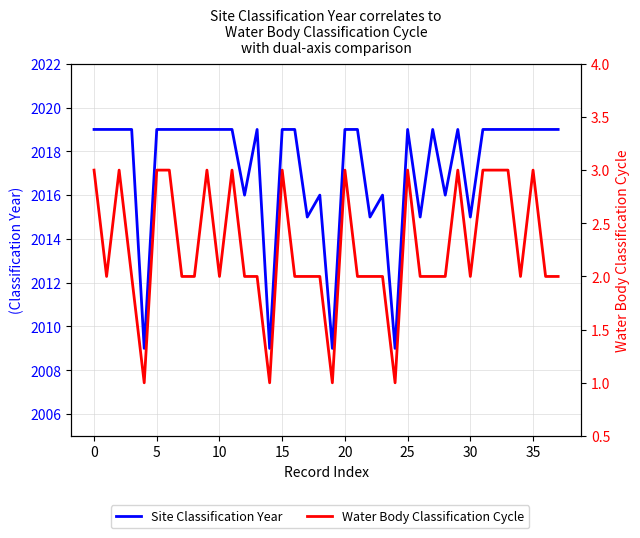

Count the Site Classification Year values in the range 2016 to 2019.

30